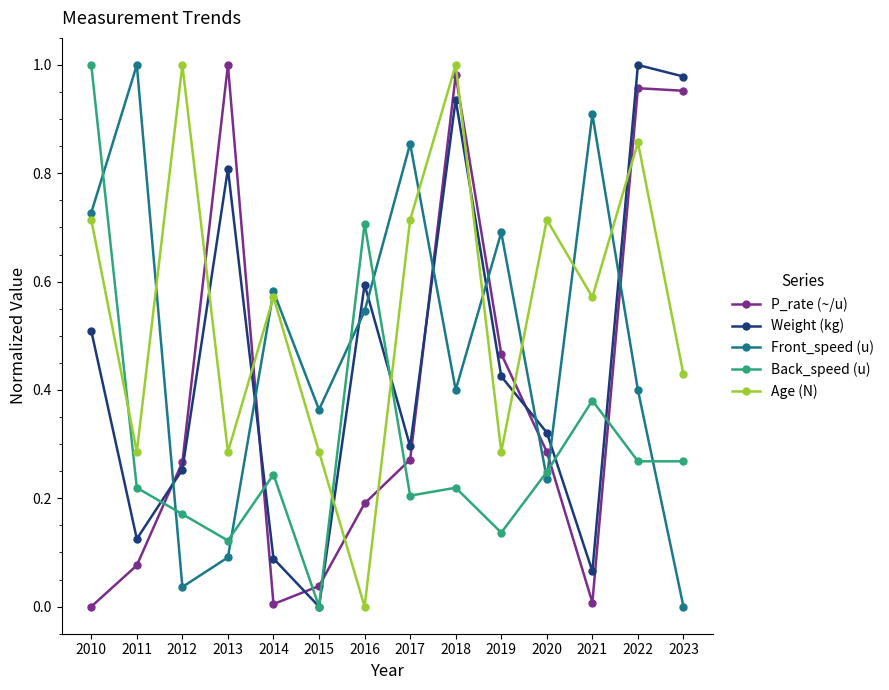

Between 2014 and 2019, which series saw the biggest shift?

P_rate (~/u)